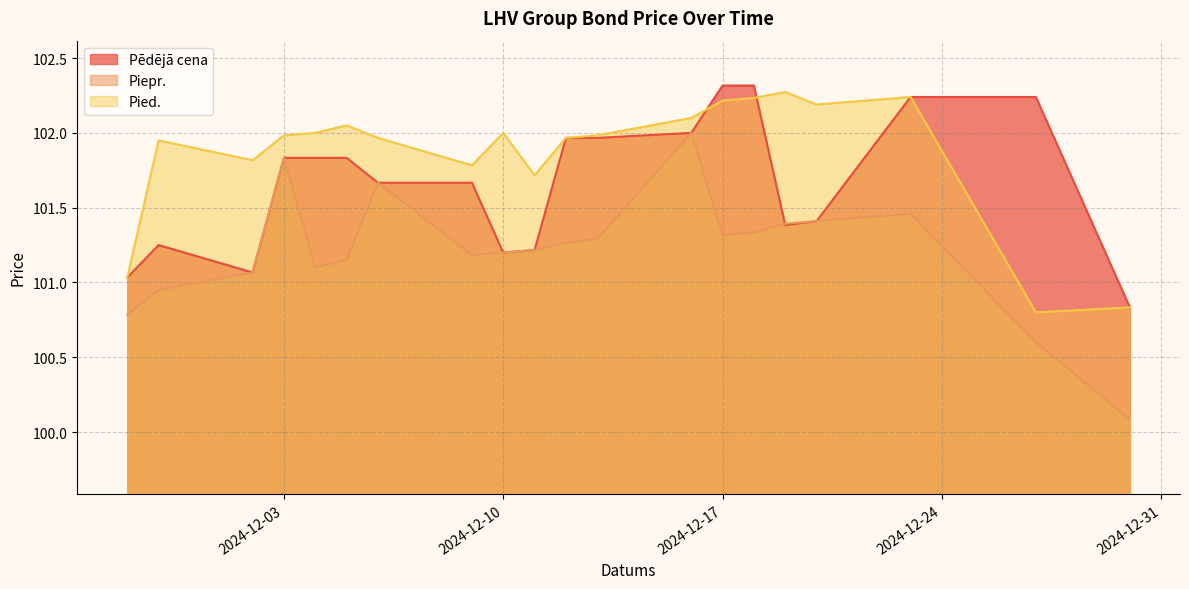

Which series has the widest spread of values?

Piepr.